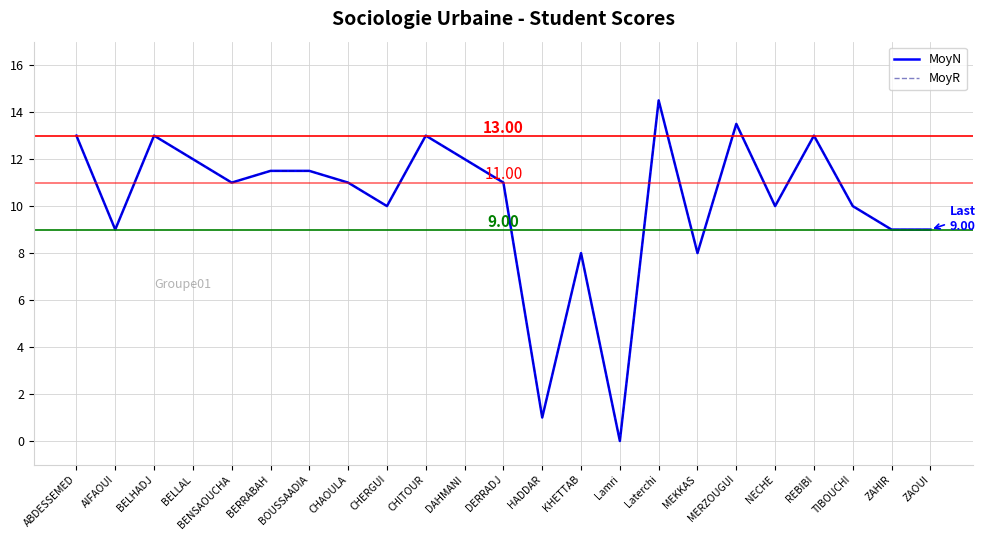

Does the chart display data point markers on the line(s)?

No